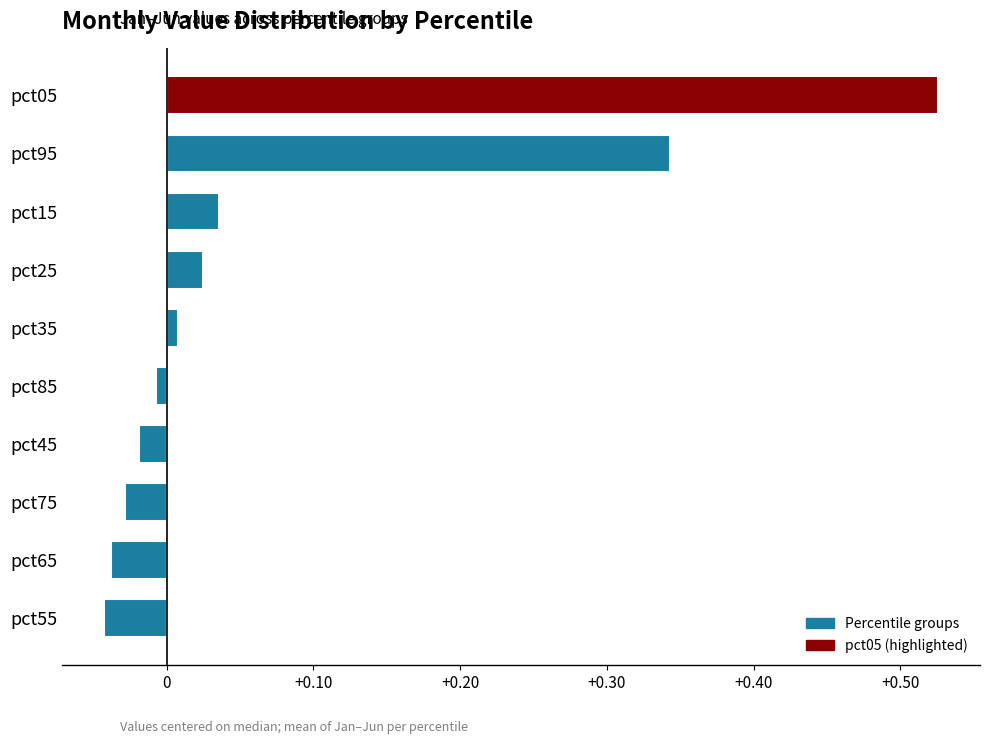

How many values exceed 0?

5